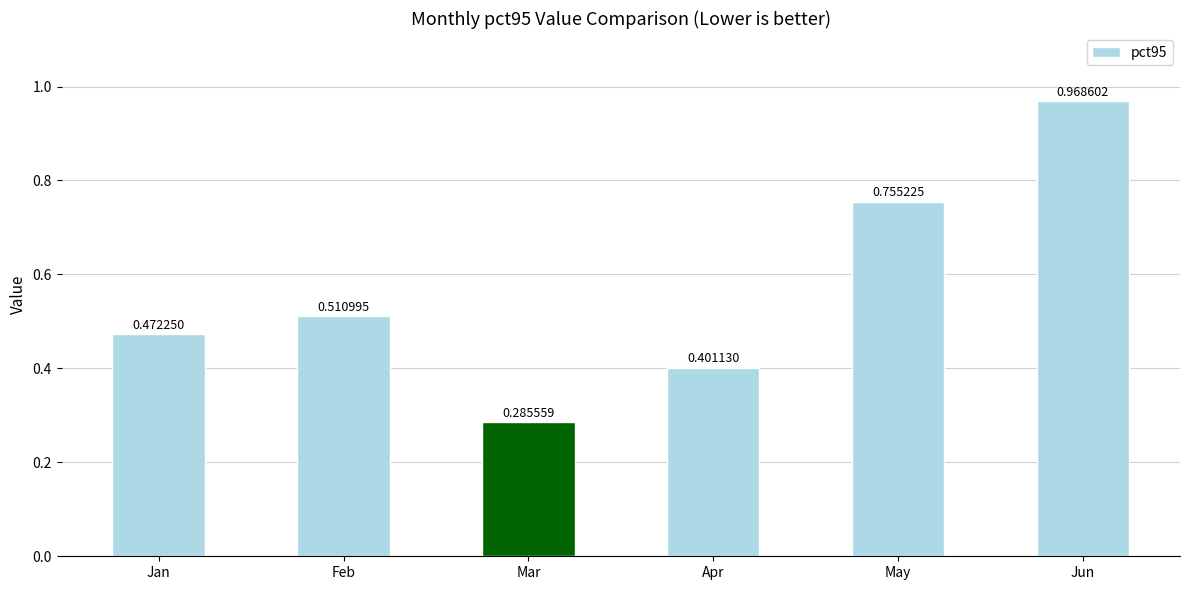

Which category has the highest value across all series?

Jun